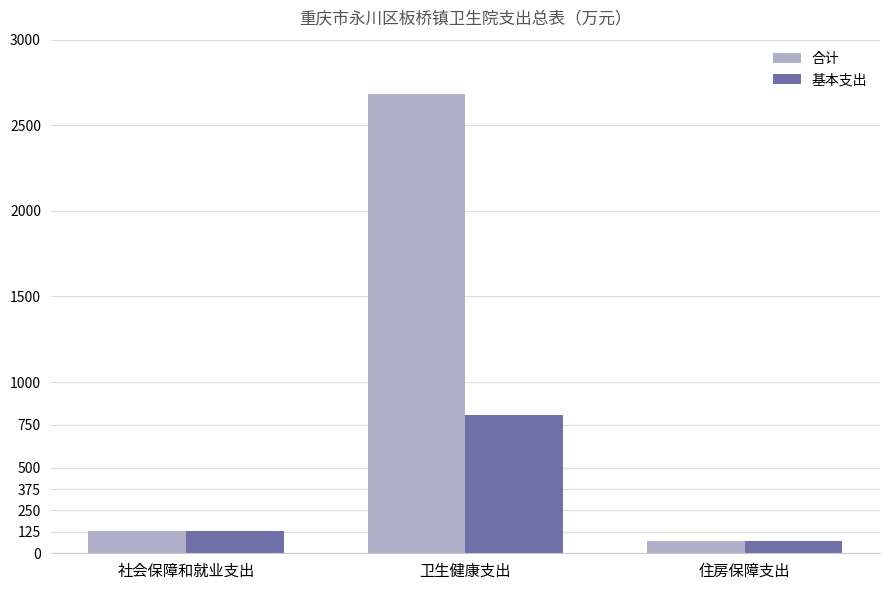

Count the number of data series in this chart.

2